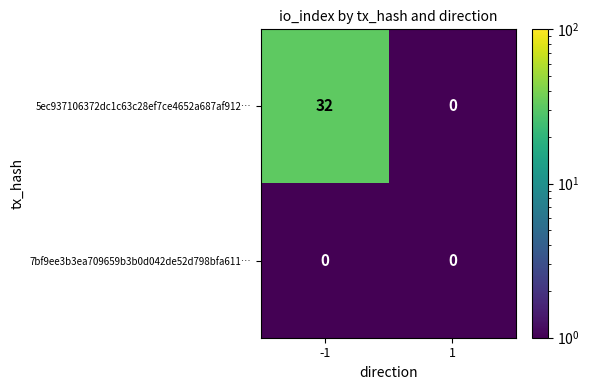

What is the total value across all series at -1?

32